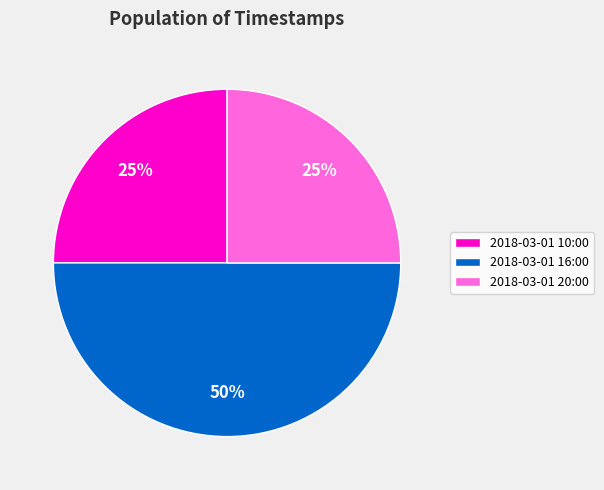

What is the ratio of the value at 2018-03-01 10:00 to the value at 2018-03-01 16:00?

0.5